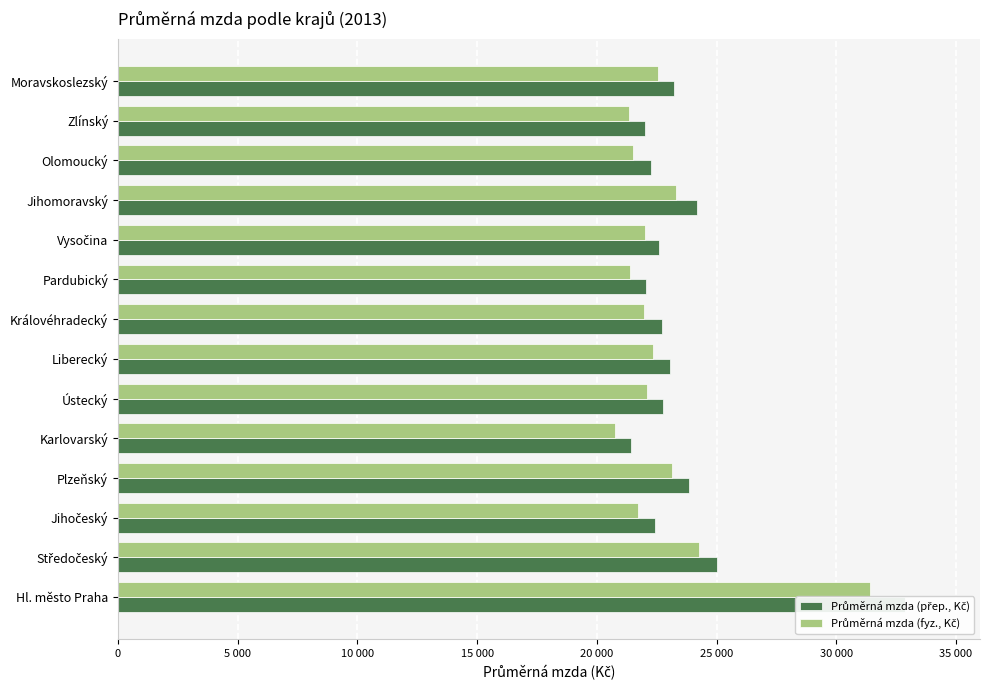

Is it true that Průměrná mzda (fyz., Kč) equals 23310 at 10?

True